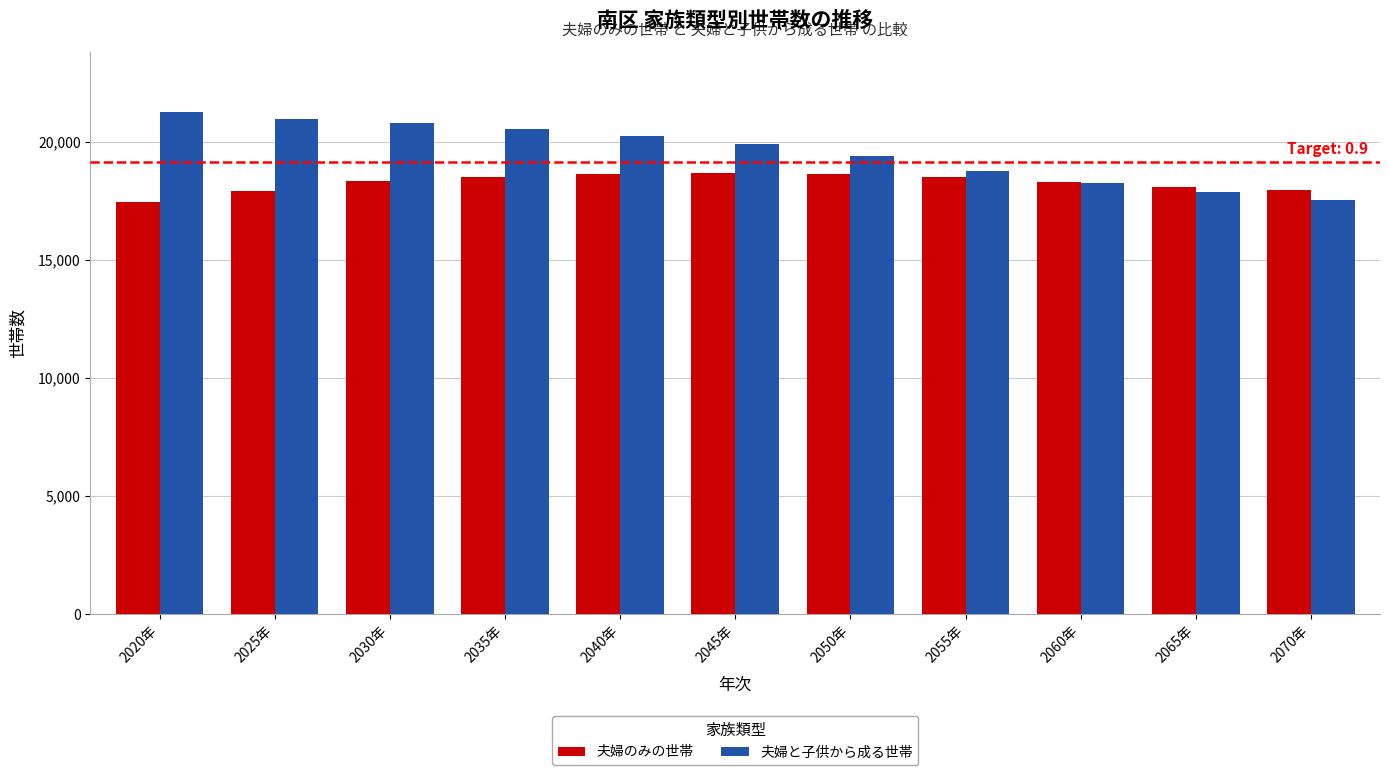

List the series in order of their peak value, lowest first.

夫婦のみの世帯, 夫婦と子供から成る世帯